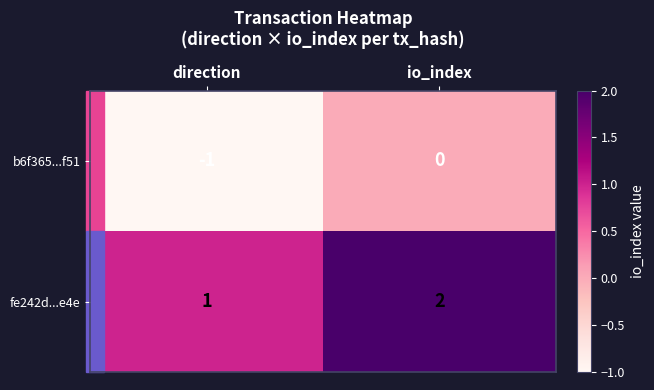

Rank the series by their average value, from highest to lowest.

fe242d...e4e, b6f365...f51